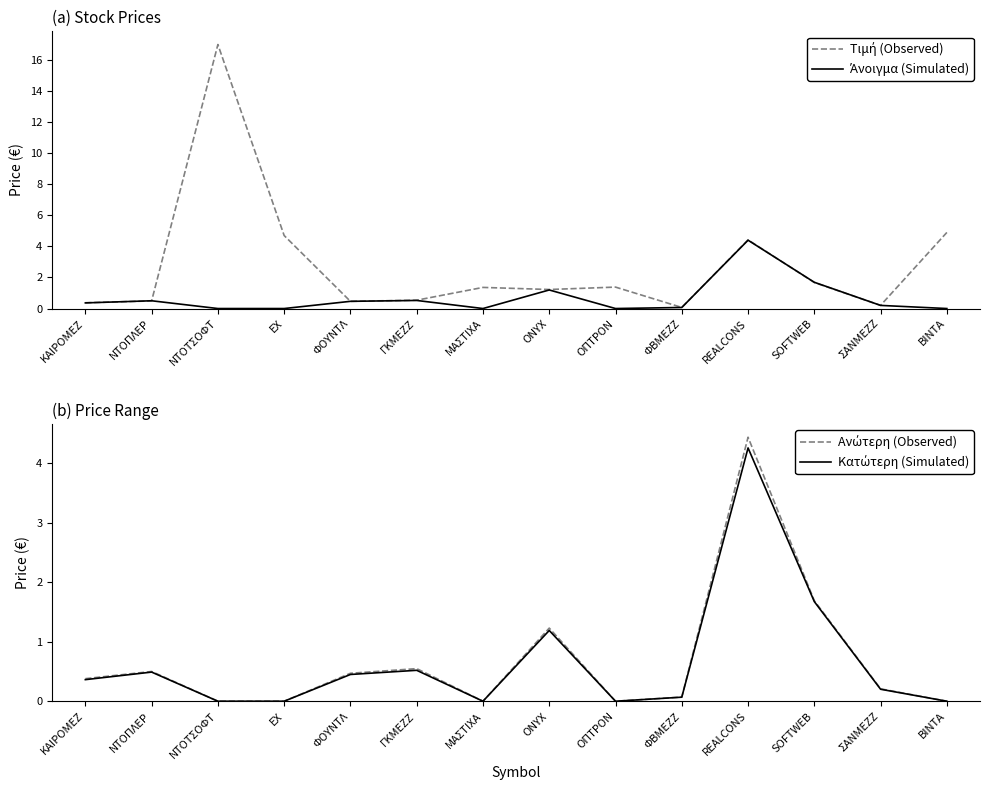

Which series has the largest range (max minus min)?

Τιμή (Observed)